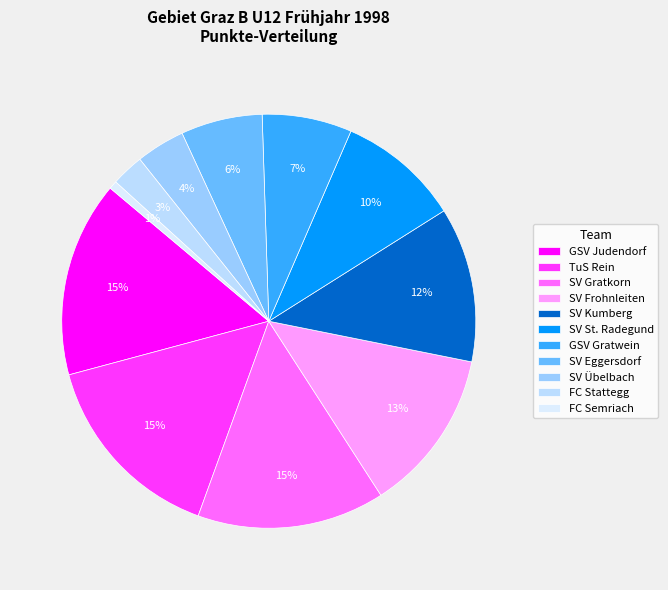

What is the smallest slice in the pie chart?

FC Semriach